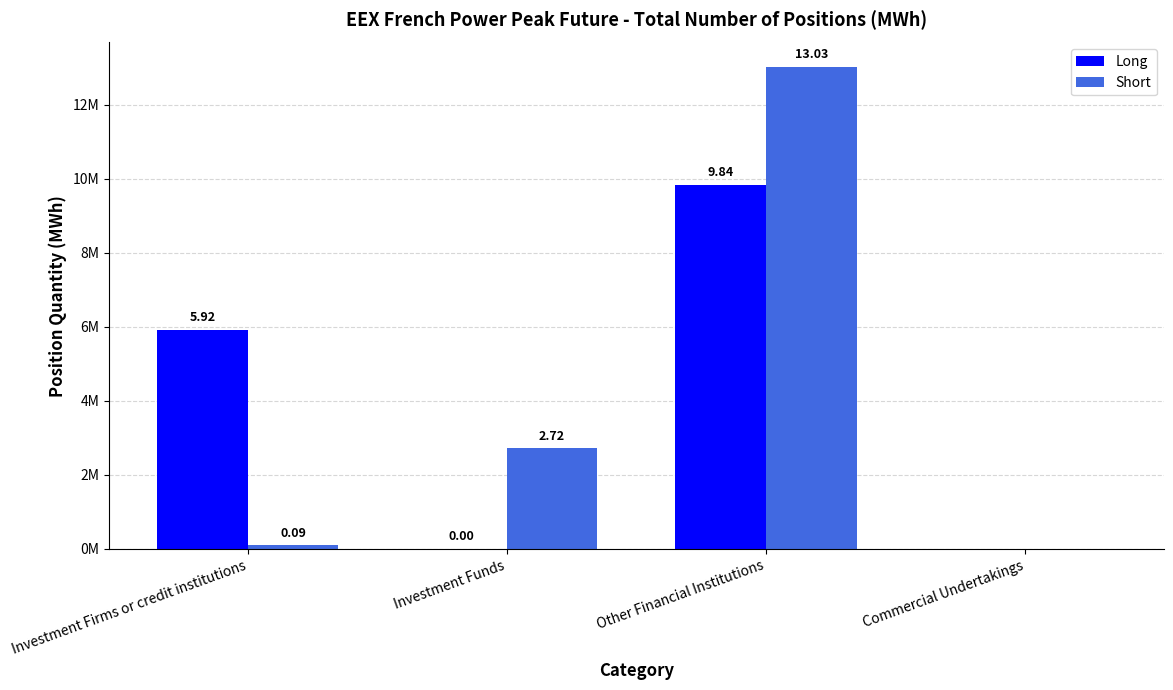

What are all the series names shown in the legend?

Long, Short